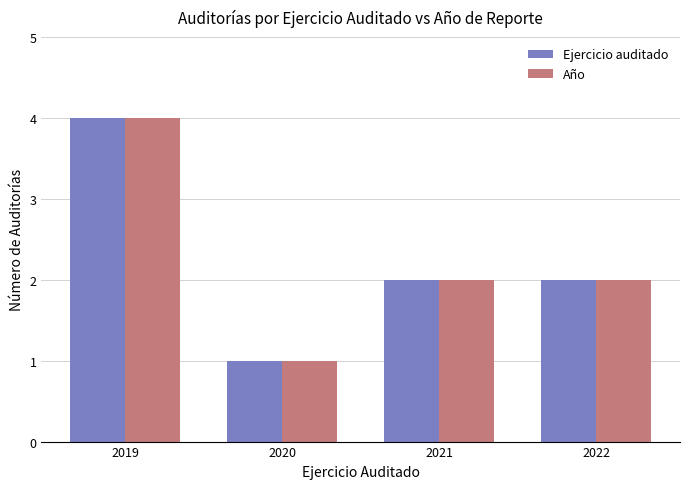

The value of Año at 2019 is 4. True or false?

True